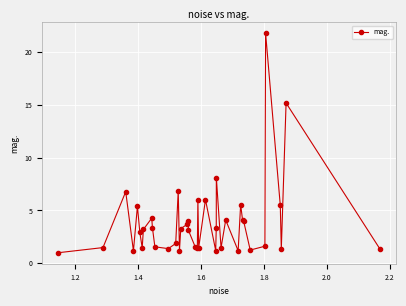

What is the average value?

3.9